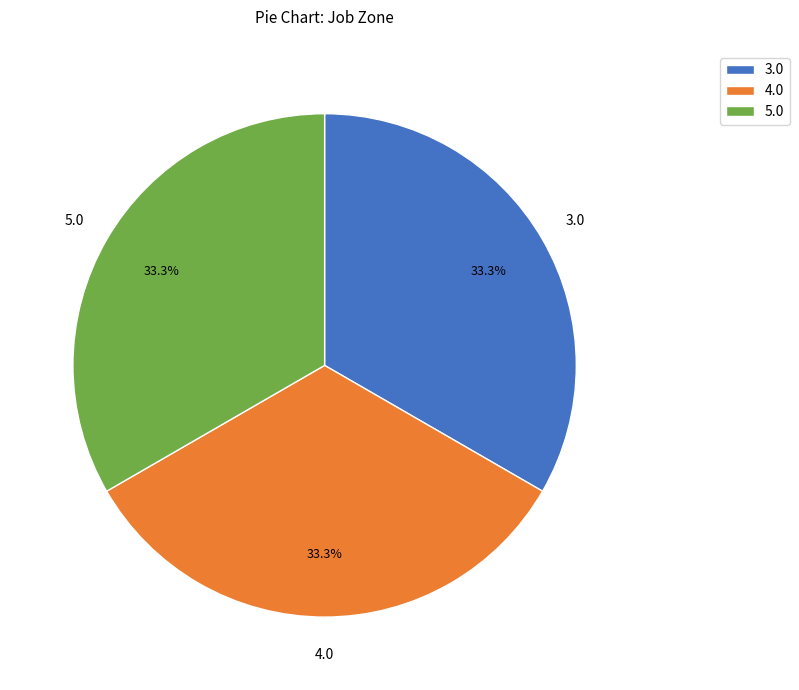

What is the ratio of the value at 3.0 to the value at 4.0?

1.0